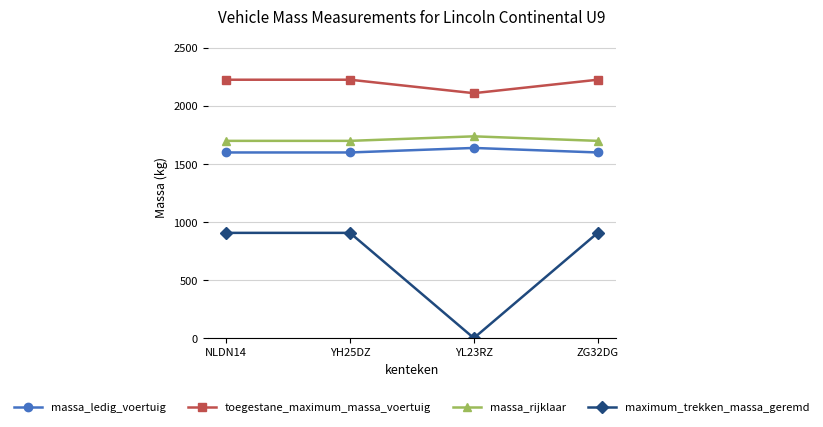

What are all the series names shown in the legend?

massa_ledig_voertuig, toegestane_maximum_massa_voertuig, massa_rijklaar, maximum_trekken_massa_geremd